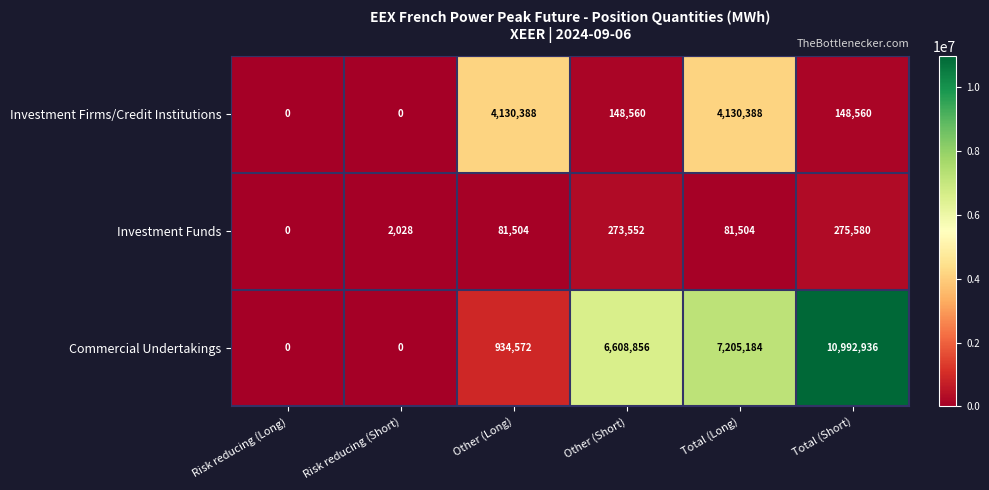

Which series has the largest range (max minus min)?

Commercial Undertakings